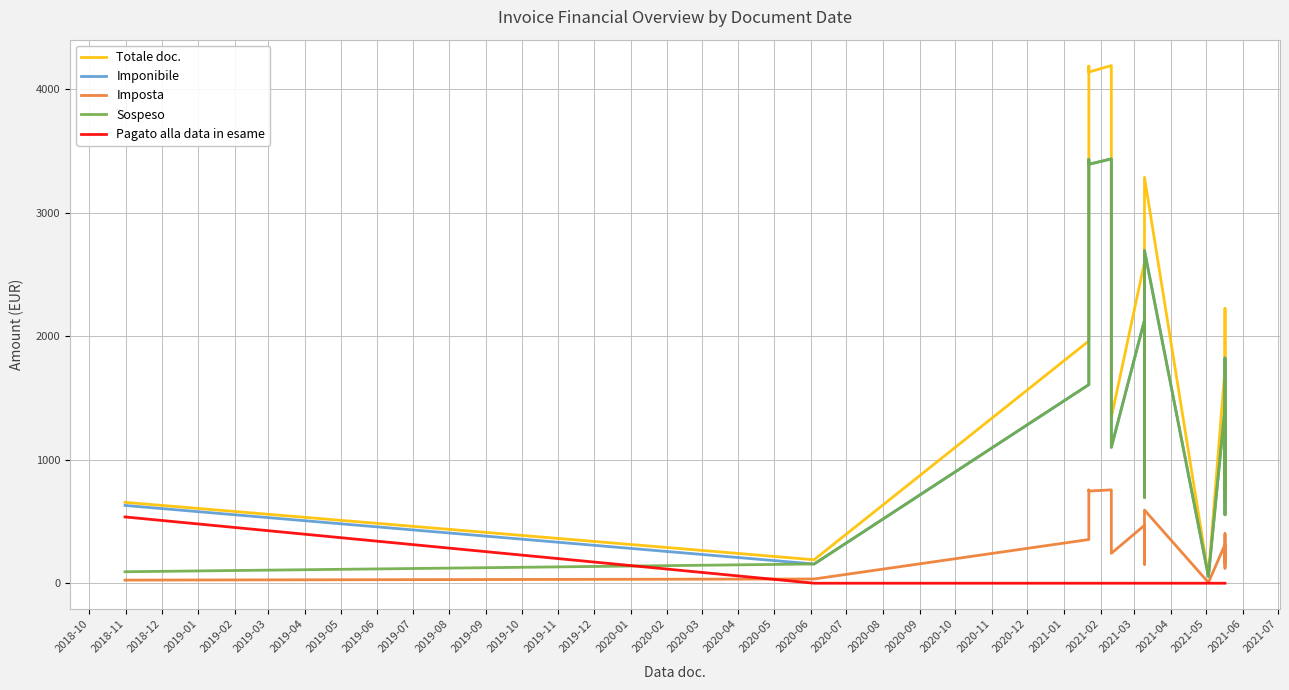

True or false: Totale doc. and Imponibile cross at least once.

False